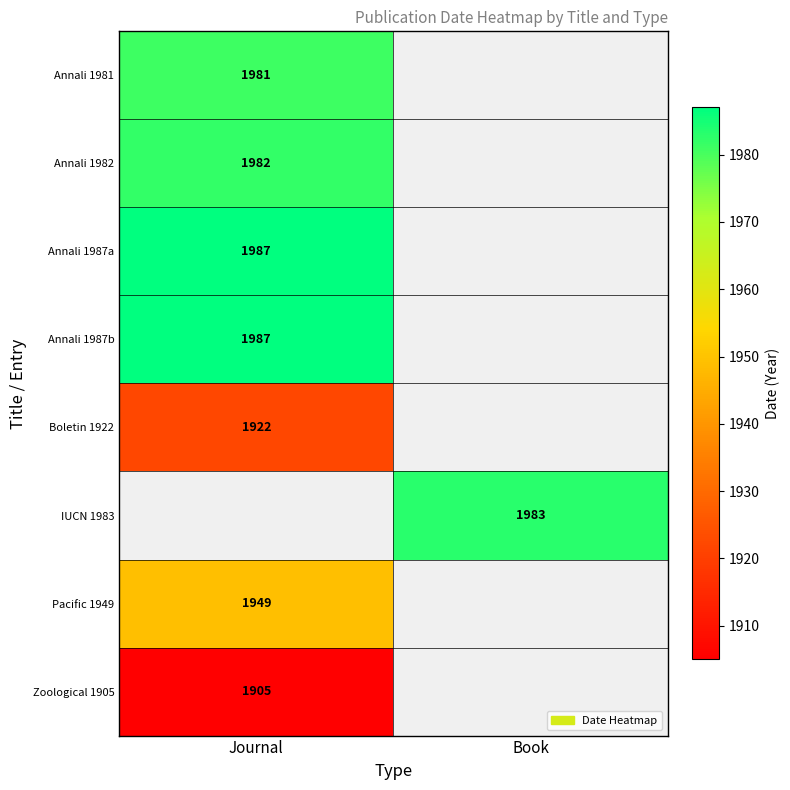

Is the value of Zoological 1905 at Journal greater than the value of IUCN 1983 at Book?

No